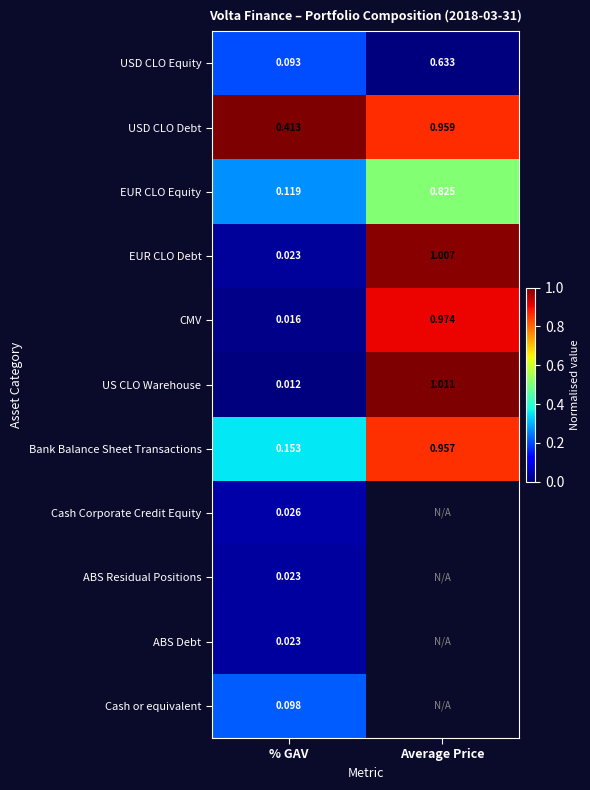

Is the value of EUR CLO Equity at Average Price greater than the value of Cash Corporate Credit Equity at % GAV?

Yes